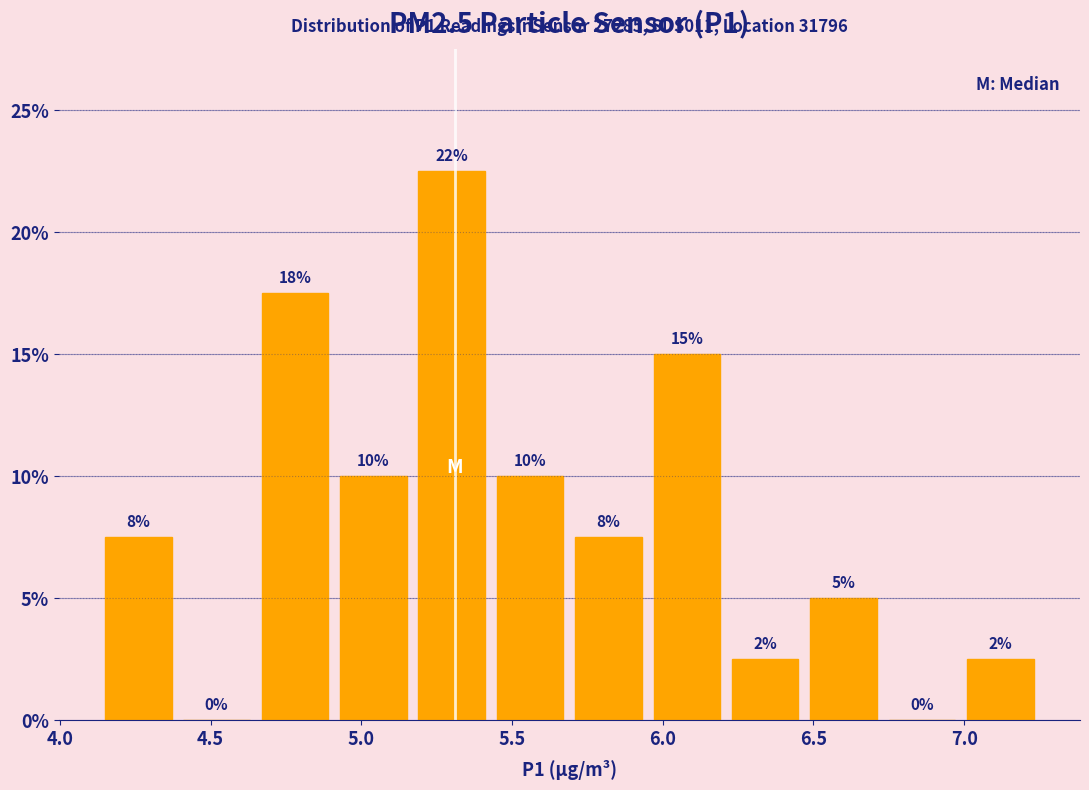

Over which range of the x-axis is the bar tallest?

5.17 to 5.43